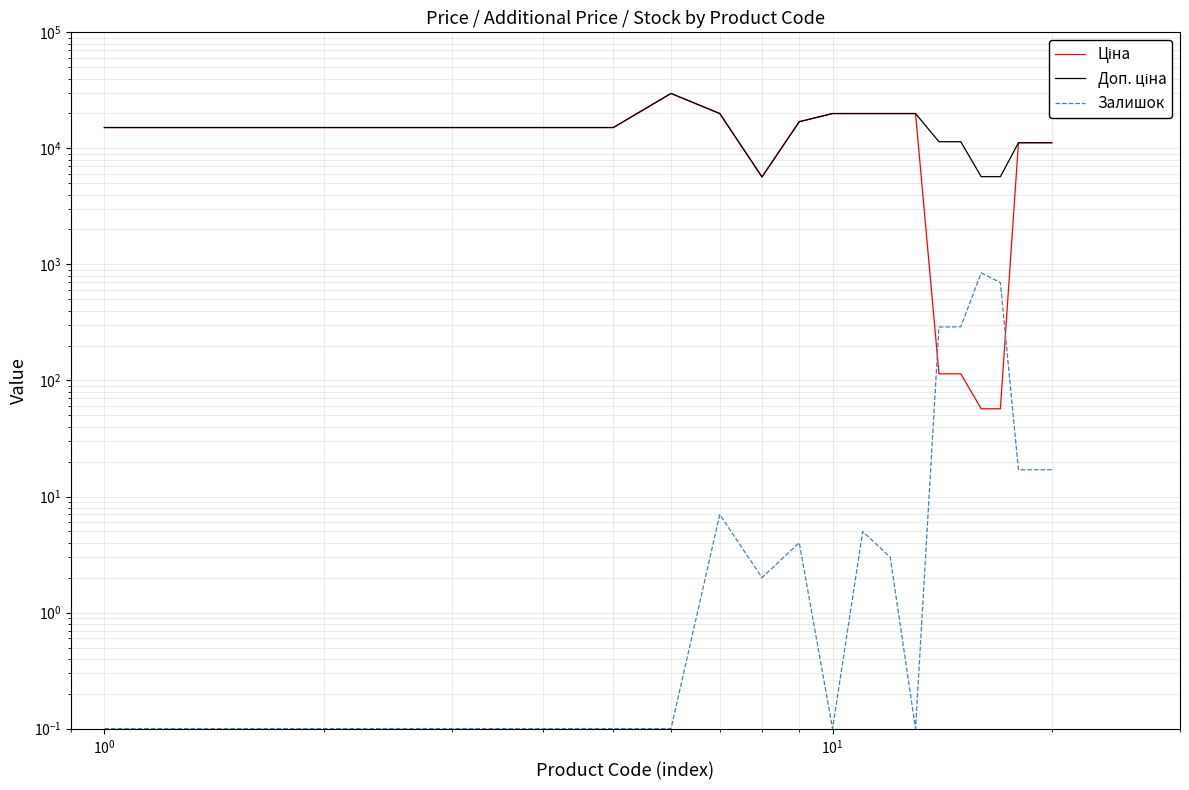

Rank the series by their maximum value, from lowest to highest.

Залишок, Ціна, Доп. ціна